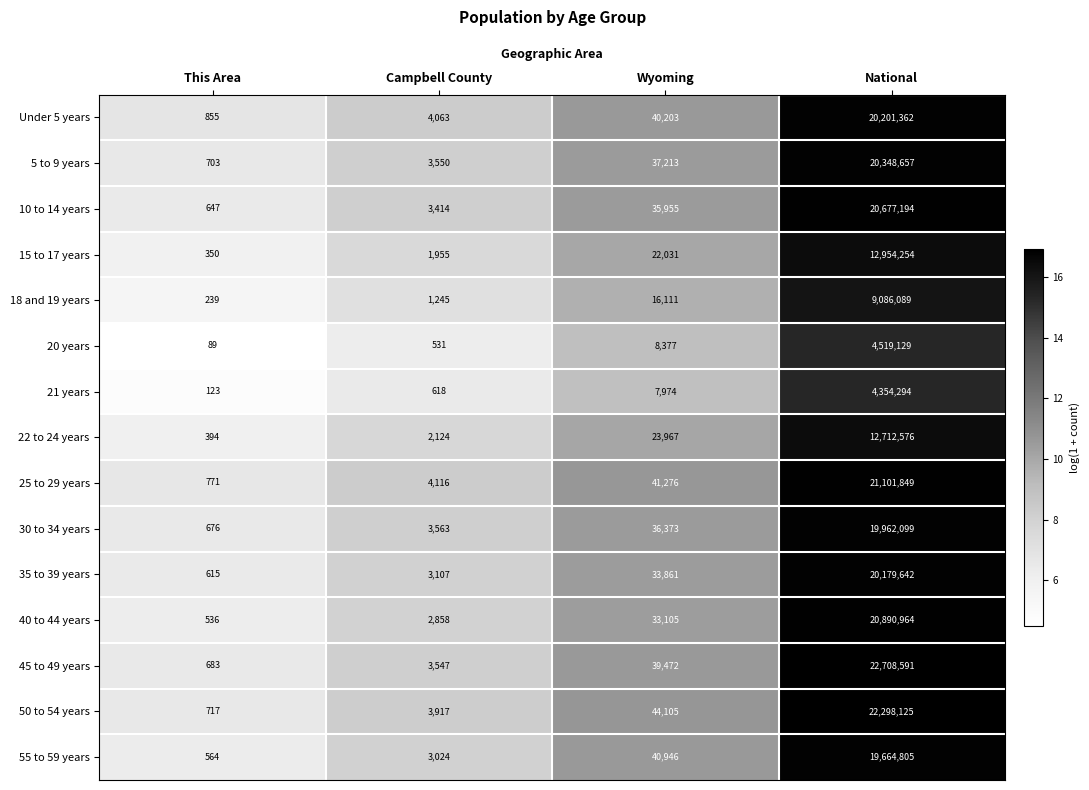

Which series has the widest spread of values?

45 to 49 years